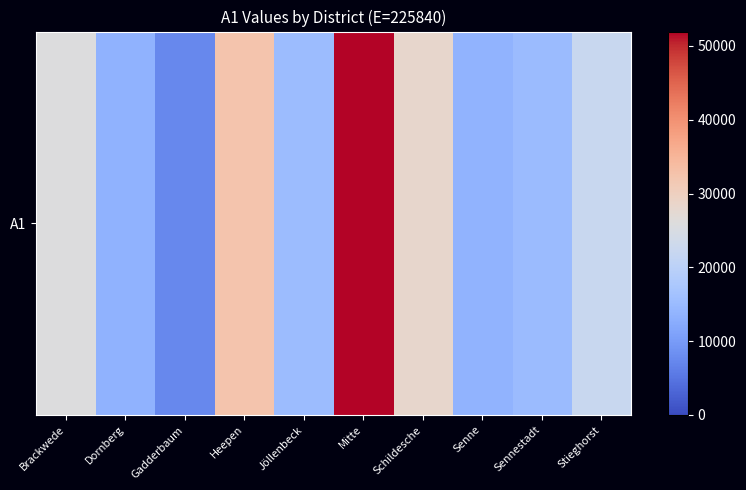

Reading left to right, list all the values displayed in this chart.

Brackwede=25795	Dornberg=13468	Gadderbaum=7493	Heepen=32372	Jöllenbeck=15396	Mitte=51956	Schildesche=28392	Senne=13714	Sennestadt=15124	Stieghorst=22130